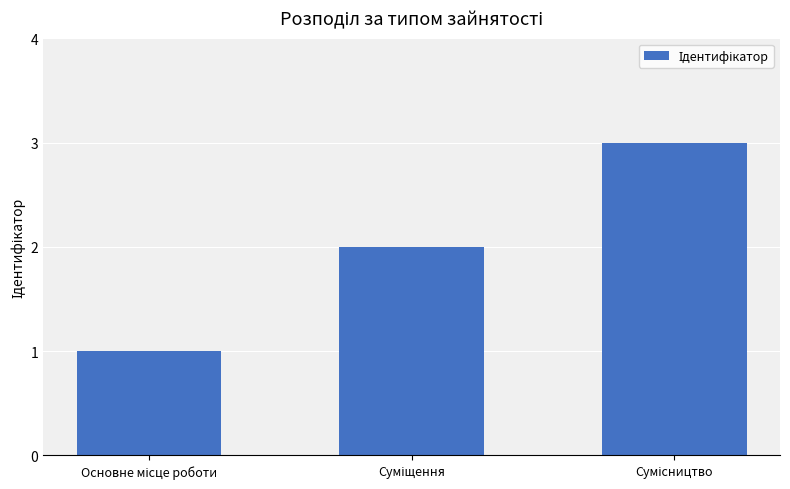

What is the sum of all values?

6